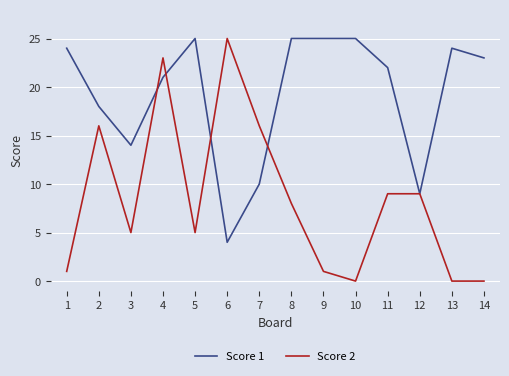

Reading left to right, list all the values displayed in this chart.

Score 1: 1=24	2=18	3=14	4=21	5=25	6=4	7=10	8=25	9=25	10=25	11=22	12=9	13=24	14=23
Score 2: 1=1	2=16	3=5	4=23	5=5	6=25	7=16	8=8	9=1	10=0	11=9	12=9	13=0	14=0